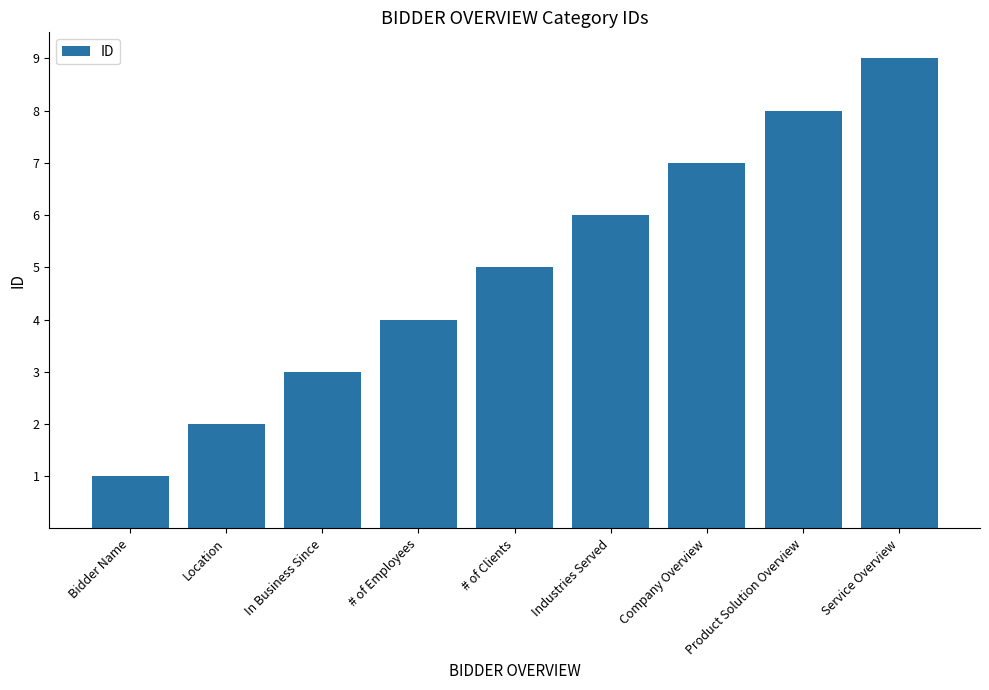

How many bars are there in total?

9